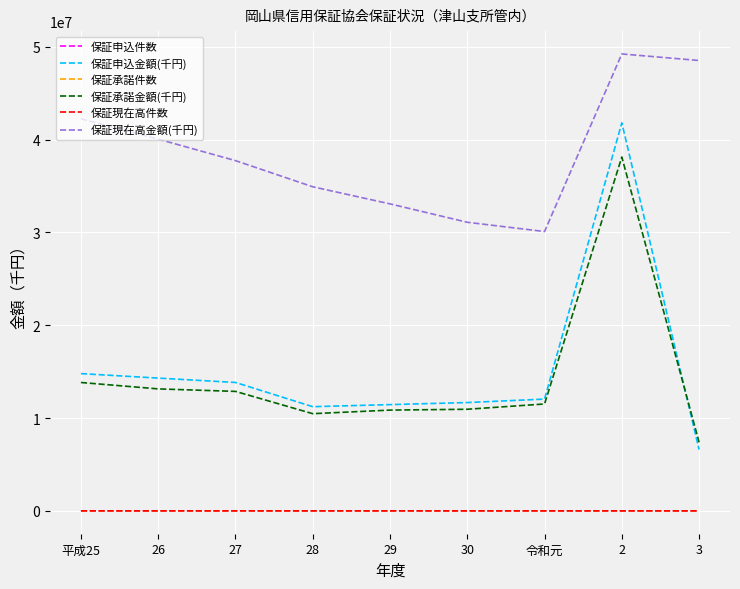

What is the maximum value for 保証承諾金額(千円)?

38114584